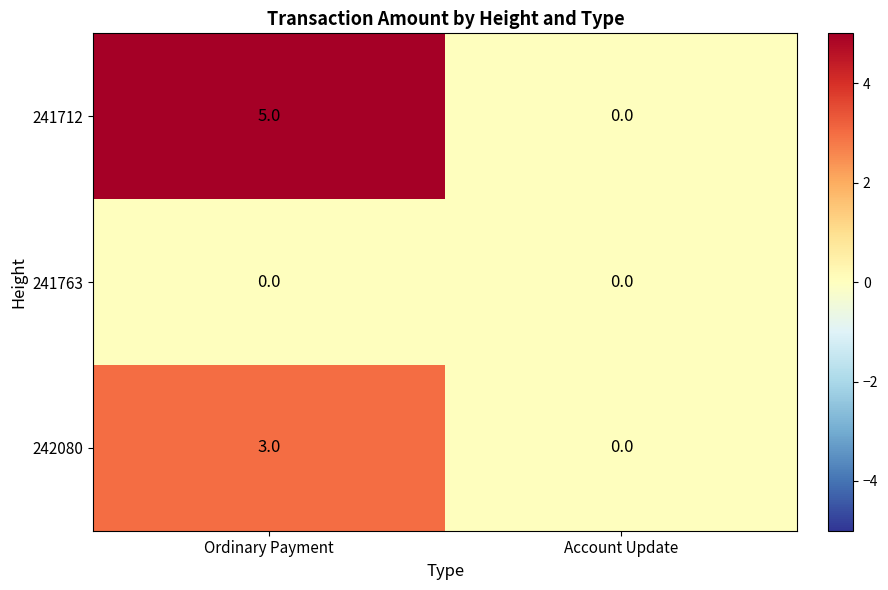

At which label is 242080 closest to 1?

Account Update